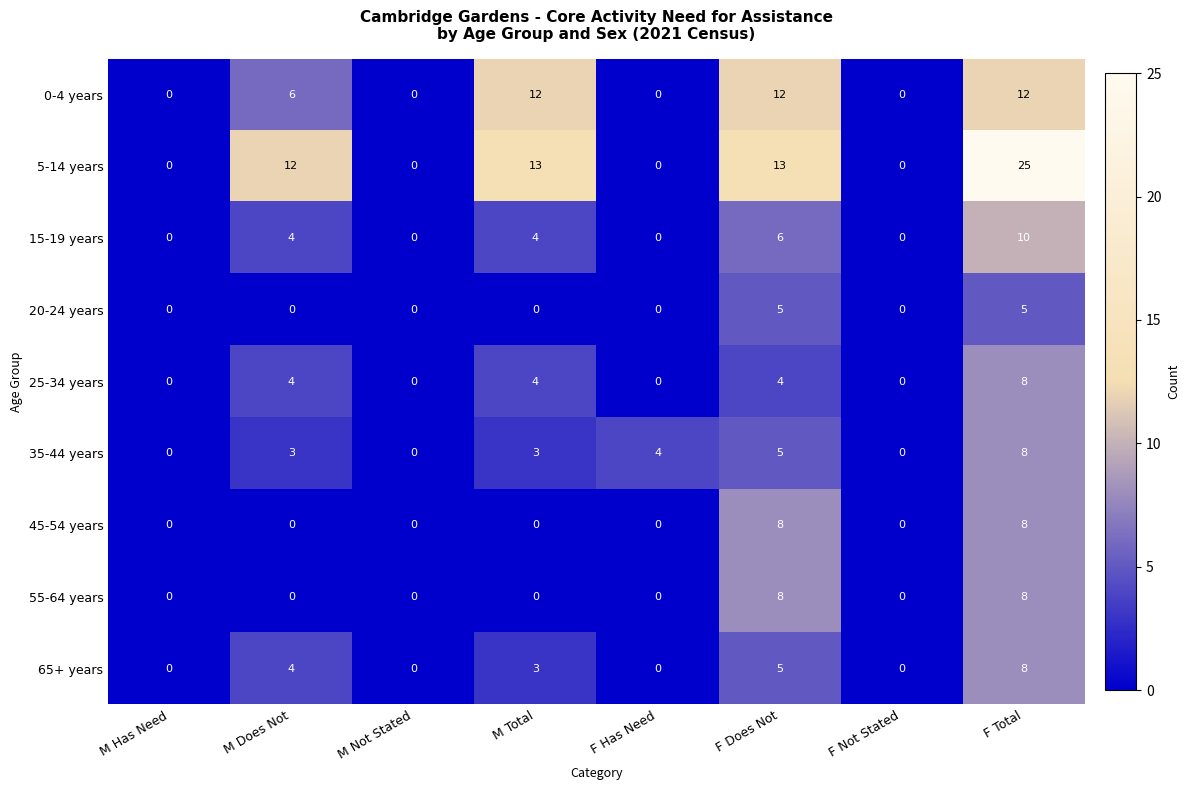

How many 15-19 years values are between 0 and 6?

7